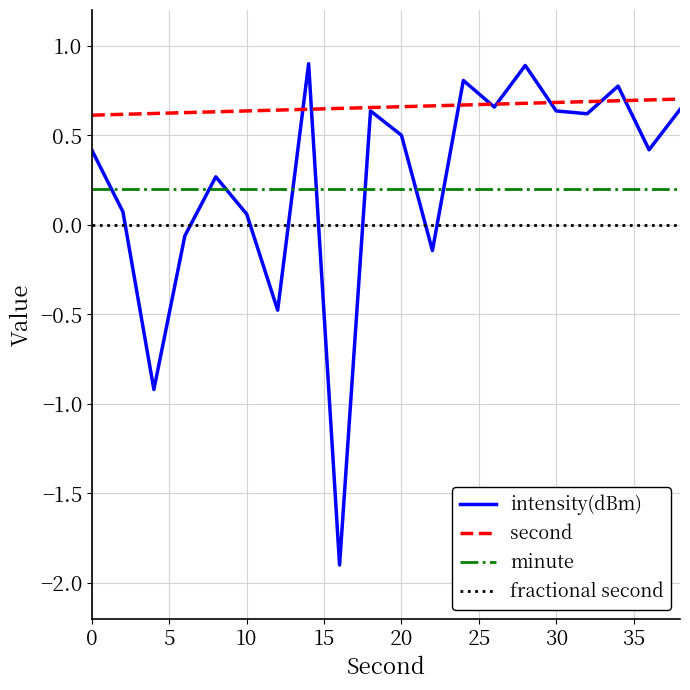

What is the minimum value shown in the chart?

-1.9